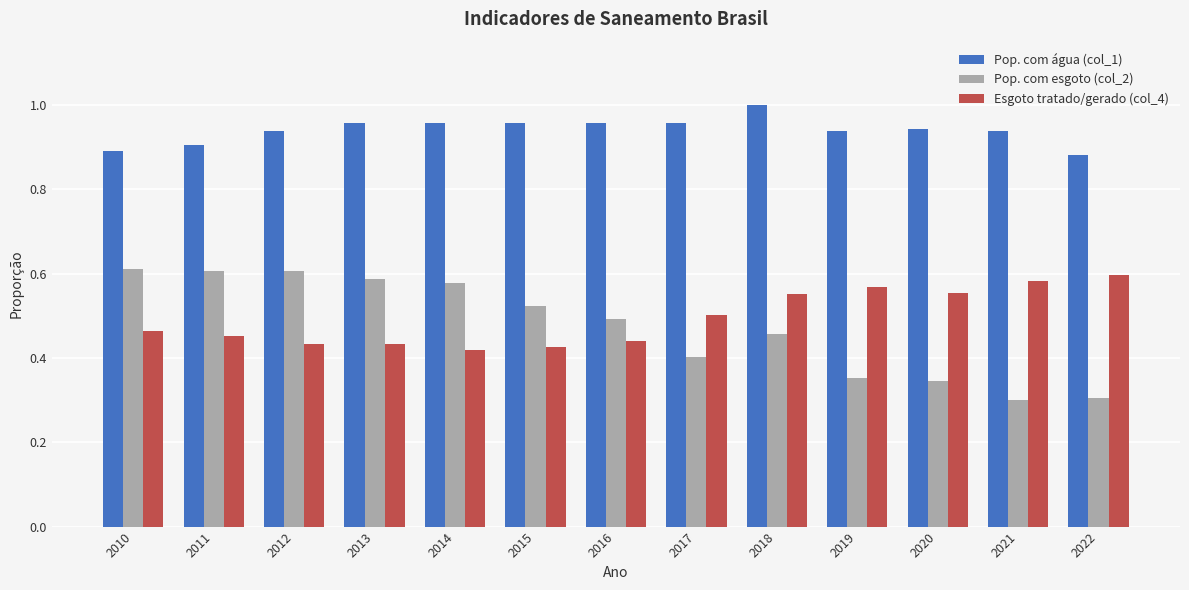

What is the sum of all Esgoto tratado/gerado (col_4) values?

6.4